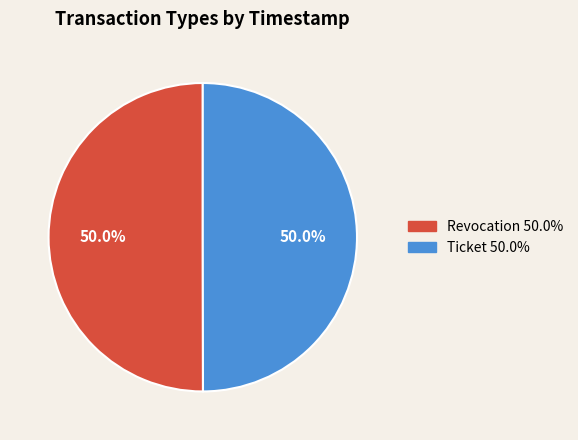

To the nearest percent, what portion does Ticket represent?

50%